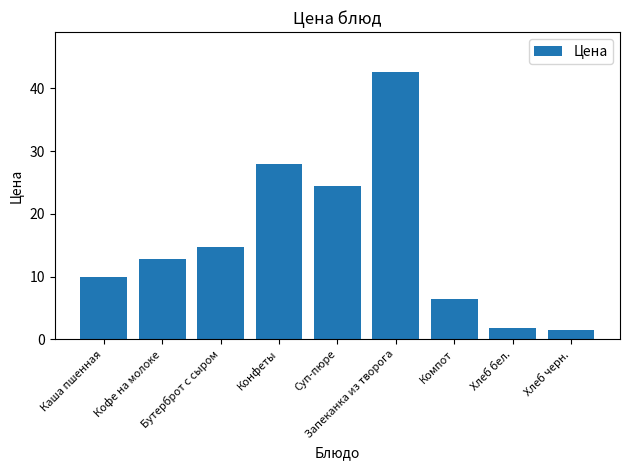

What is the difference between the maximum and second lowest values?

40.8